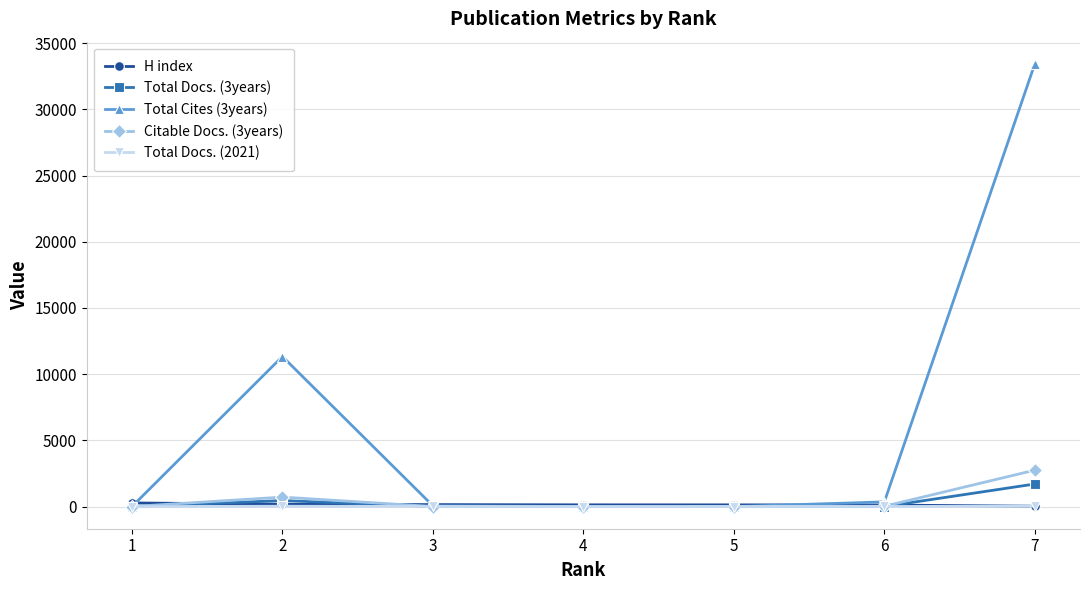

What is the total value across all series at 6?

507